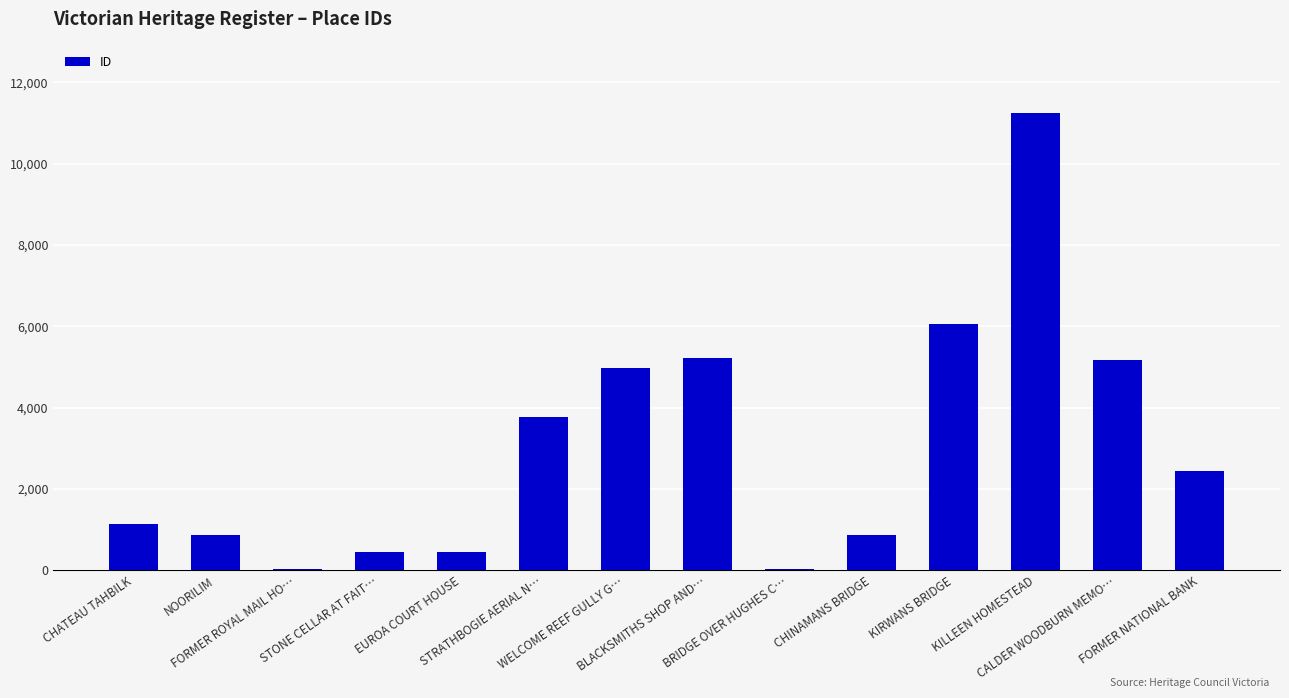

Reading left to right, extract all data points from this chart.

CHATEAU TAHBILK=1141	NOORILIM=861	FORMER ROYAL MAIL HO…=33	STONE CELLAR AT FAIT…=441	EUROA COURT HOUSE=440	STRATHBOGIE AERIAL N…=3781	WELCOME REEF GULLY G…=4972	BLACKSMITHS SHOP AND…=5209	BRIDGE OVER HUGHES C…=34	CHINAMANS BRIDGE=869	KIRWANS BRIDGE=6067	KILLEEN HOMESTEAD=11244	CALDER WOODBURN MEMO…=5167	FORMER NATIONAL BANK=2441